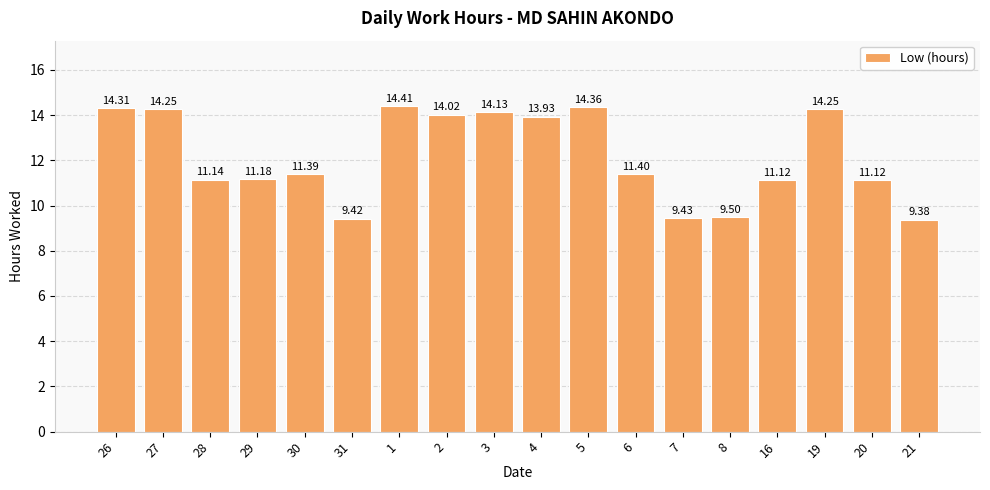

The chart shows a value of 5.0 at 21. True or false?

False